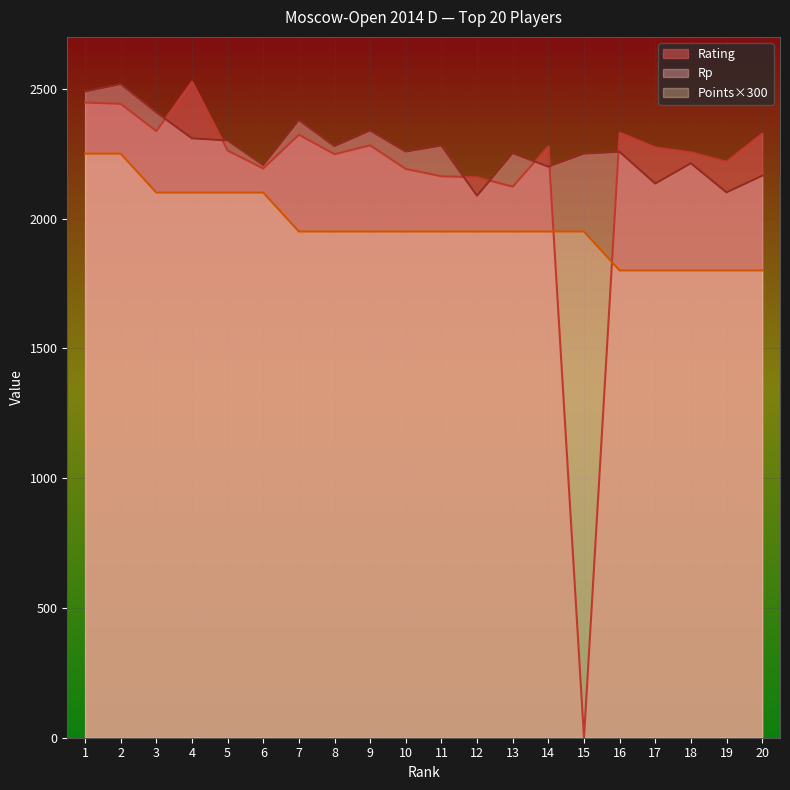

At which label is Points closest to 2025?

3